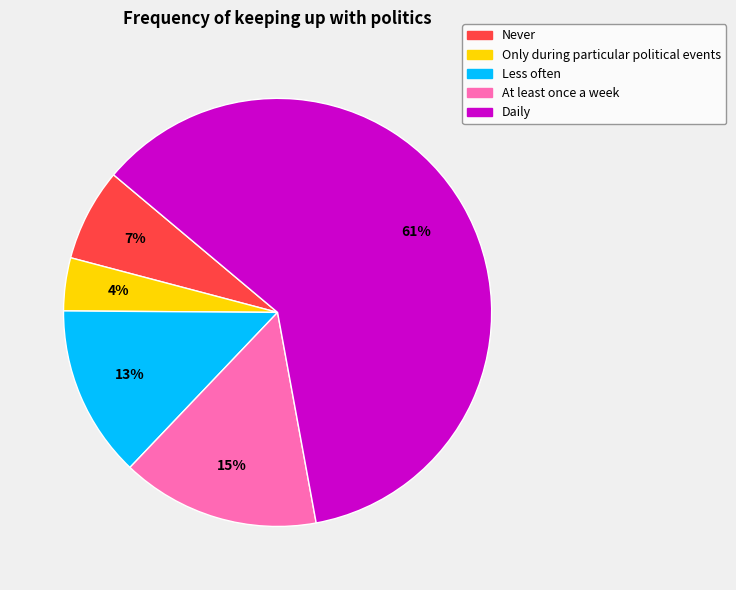

To the nearest percent, what percentage of the pie is Never?

7%